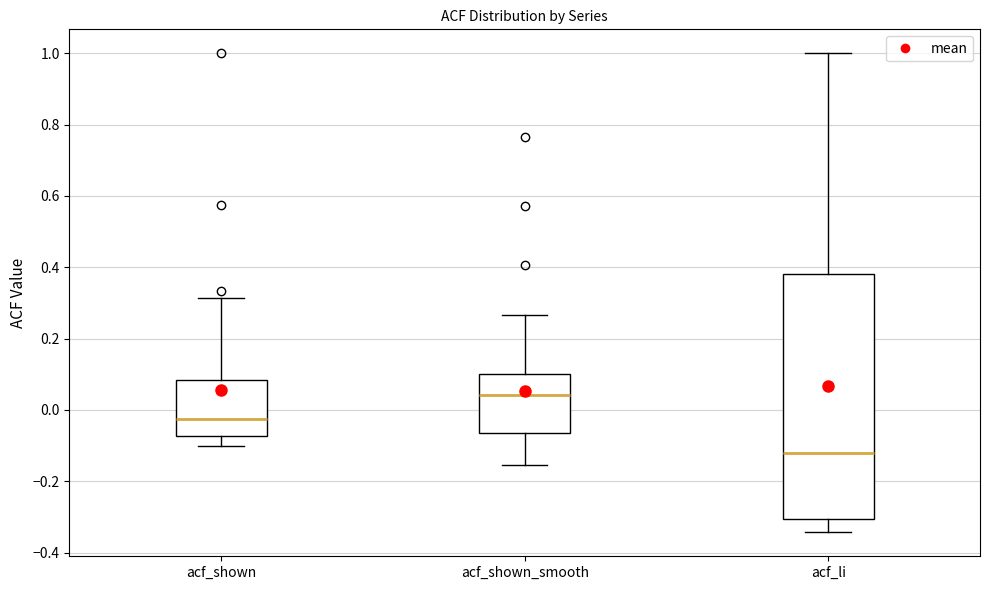

Reading left to right, read every box against the y-axis: the position of its median line, the range the box covers, and the ends of its whiskers. The values are not printed on the chart, so give them approximately, as read against the axis.

acf_shown: median -0.02, box -0.08 to 0.08, whiskers -0.10 to 0.32
acf_shown_smooth: median 0.04, box -0.06 to 0.10, whiskers -0.16 to 0.26
acf_li: median -0.12, box -0.30 to 0.38, whiskers -0.34 to 1.00